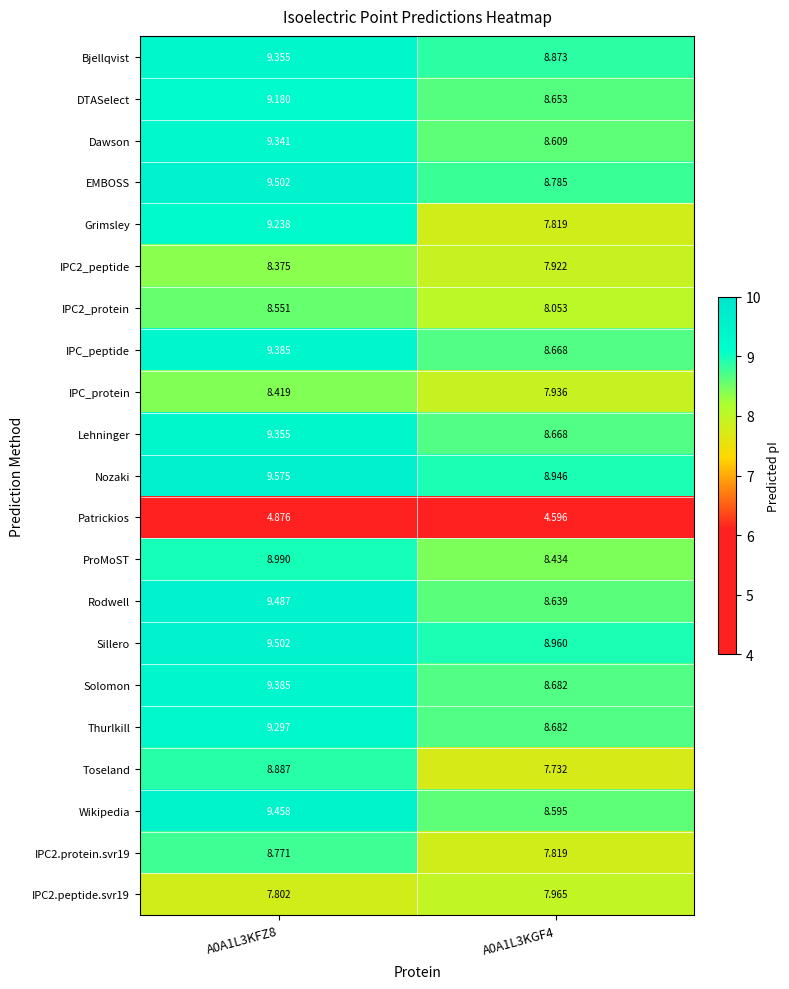

Which series has the largest range (max minus min)?

Grimsley